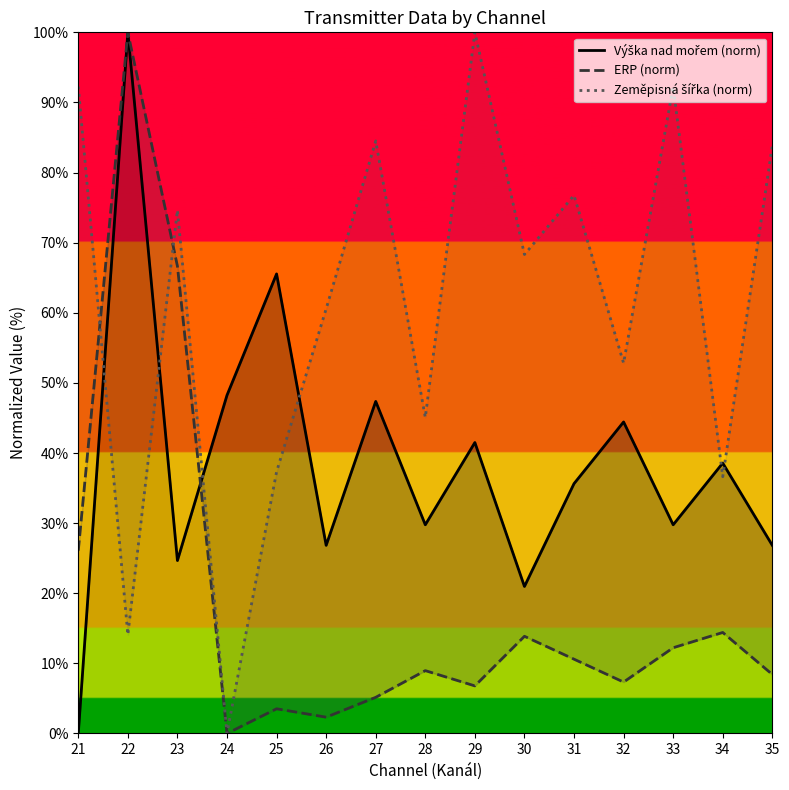

Reading left to right, what are all the values shown in this chart?

Výška nad mořem (norm): 0.0	100.0	24.7	48.2	65.5	26.8	47.4	29.8	41.5	21.0	35.6	44.4	29.8	38.6	26.8
ERP (norm): 26.1	100.0	66.7	0.0	3.5	2.3	5.2	9.0	6.8	13.9	10.6	7.3	12.2	14.4	8.4
Zeměpisná šířka (norm): 92.3	14.1	74.6	0.0	37.3	60.6	84.5	45.1	100.0	68.3	76.8	52.8	92.3	36.6	83.8